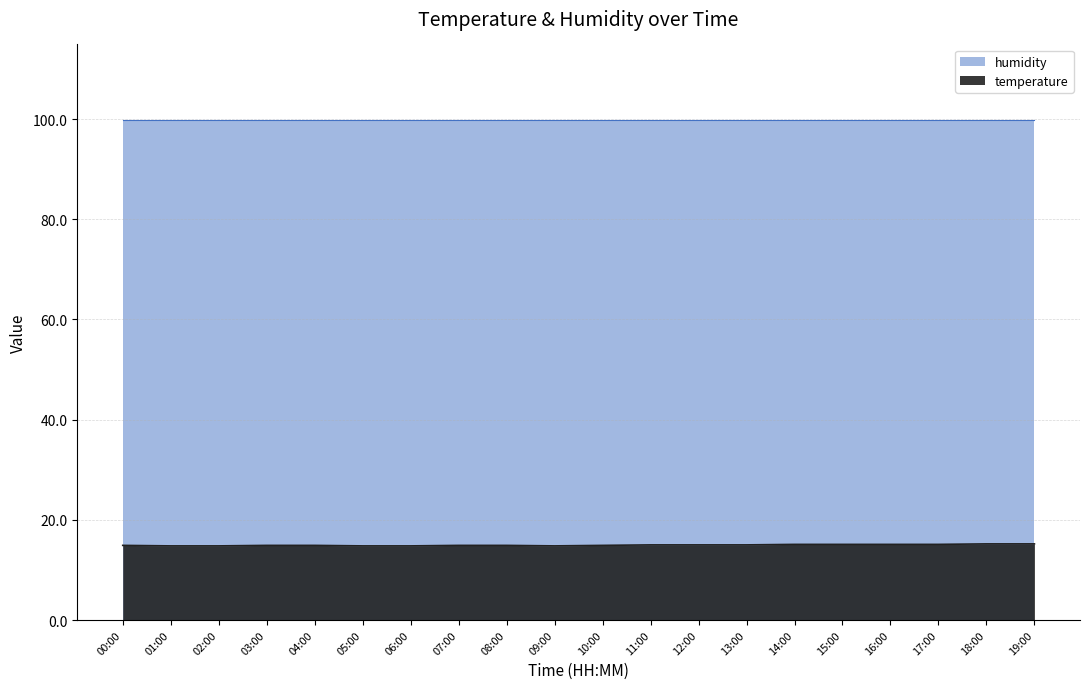

What is the label of the 1st point from the right?

19:00